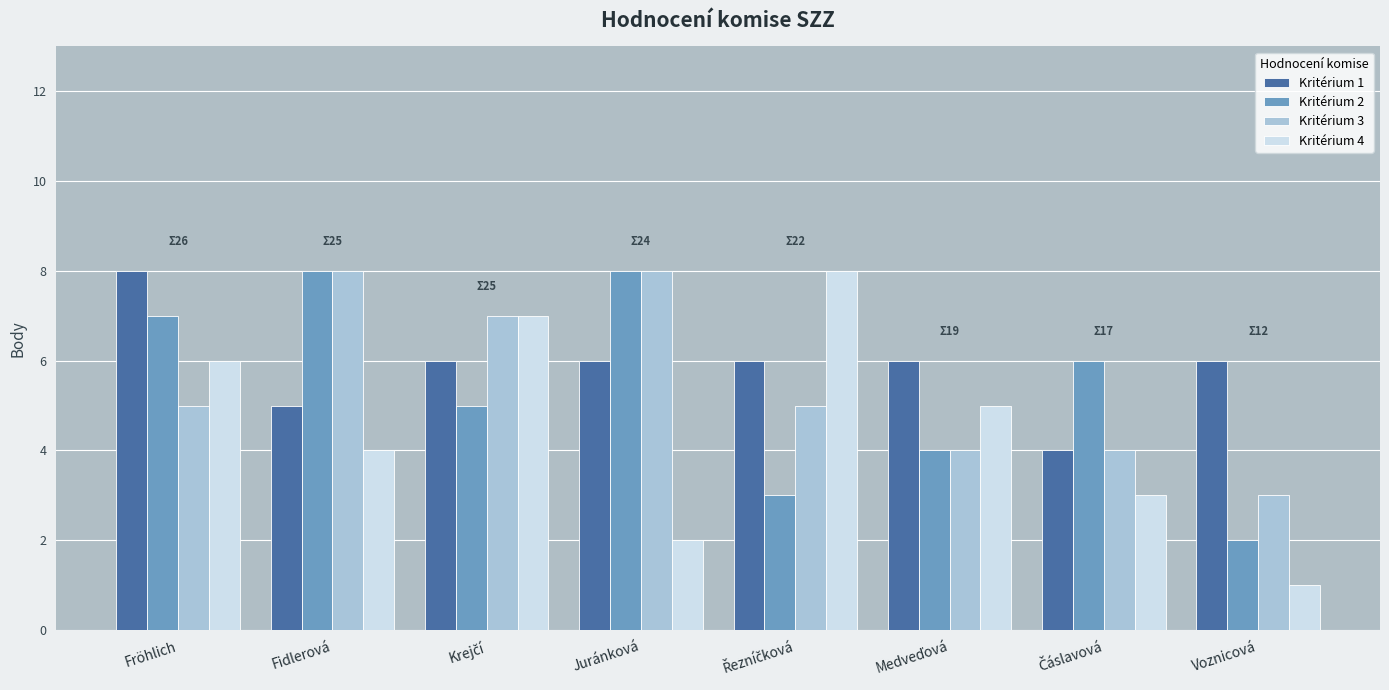

At which label is Kritérium 4 closest to 4?

Fidlerová